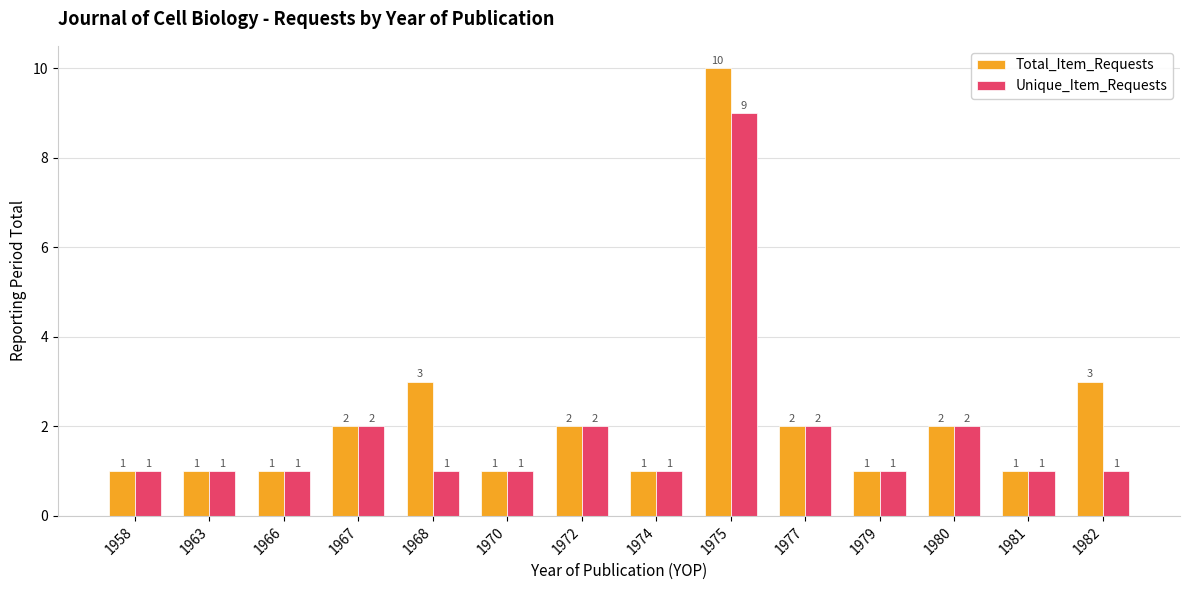

How many data points in Unique_Item_Requests are above 1?

5